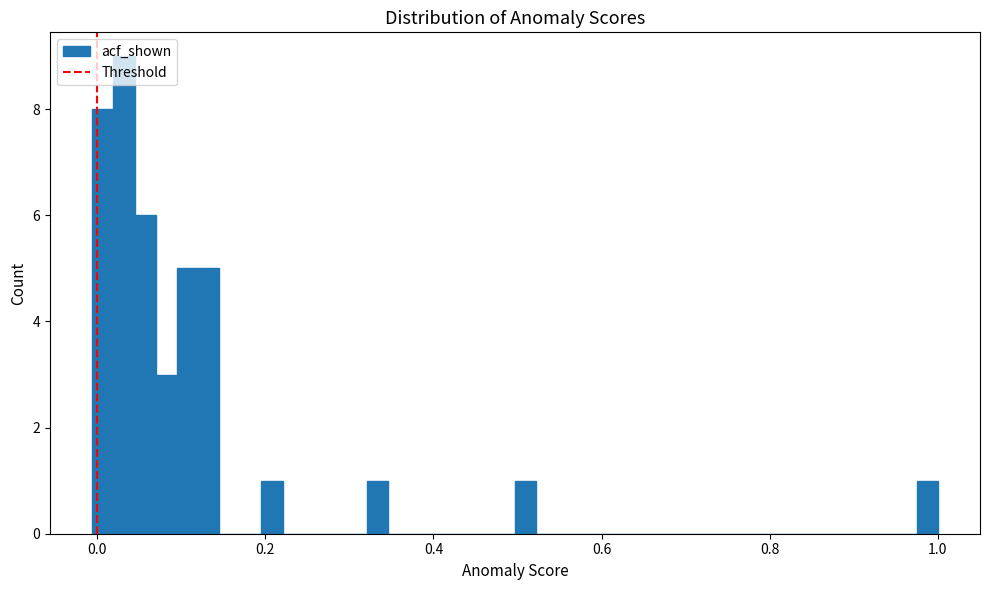

Around what value on the x-axis is the tallest bar? Give the approximate position of its centre, as read against the axis.

0.04